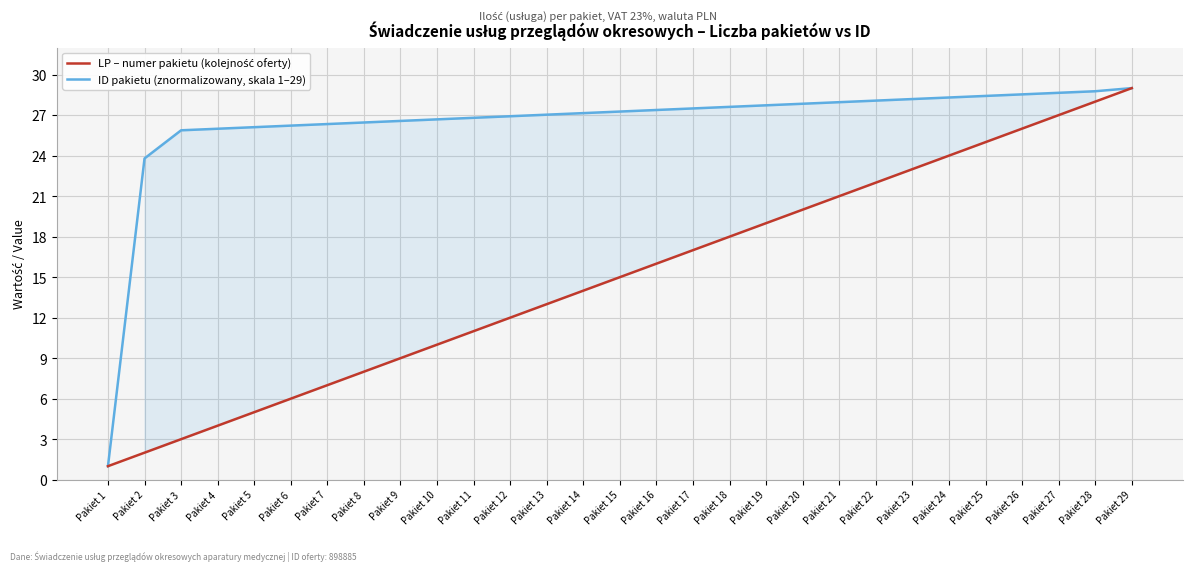

Reading left to right, transcribe all the data shown in this chart.

LP – numer pakietu (kolejność oferty): 1.0	2.0	3.0	4.0	5.0	6.0	7.0	8.0	9.0	10.0	11.0	12.0	13.0	14.0	15.0	16.0	17.0	18.0	19.0	20.0	21.0	22.0	23.0	24.0	25.0	26.0	27.0	28.0	29.0
ID pakietu (znormalizowany, skala 1–29): 1.0	23.8	25.9	26.0	26.1	26.2	26.3	26.5	26.6	26.7	26.8	26.9	27.0	27.1	27.3	27.4	27.5	27.6	27.7	27.8	28.0	28.1	28.2	28.3	28.4	28.5	28.7	28.8	29.0